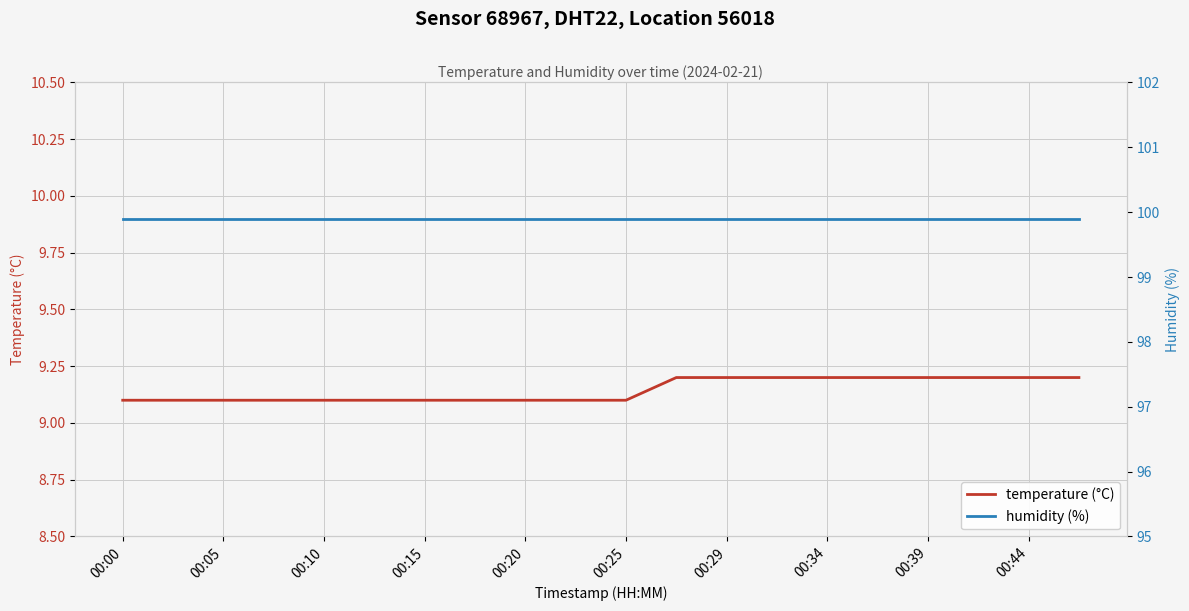

The value of temperature (°C) at 00:29 is 5.3. True or false?

False